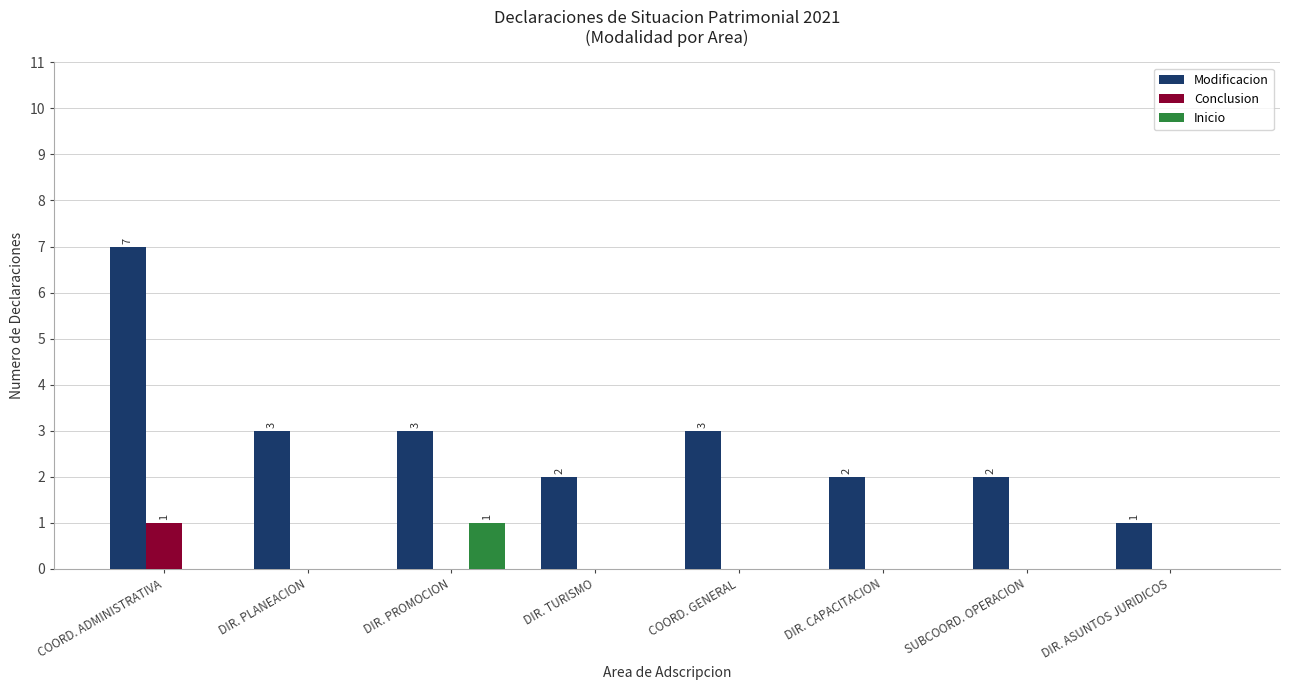

Reading right to left, transcribe all the data shown in this chart.

Modificacion: 1	2	2	3	2	3	3	7
Conclusion: 0	0	0	0	0	0	0	1
Inicio: 0	0	0	0	0	1	0	0